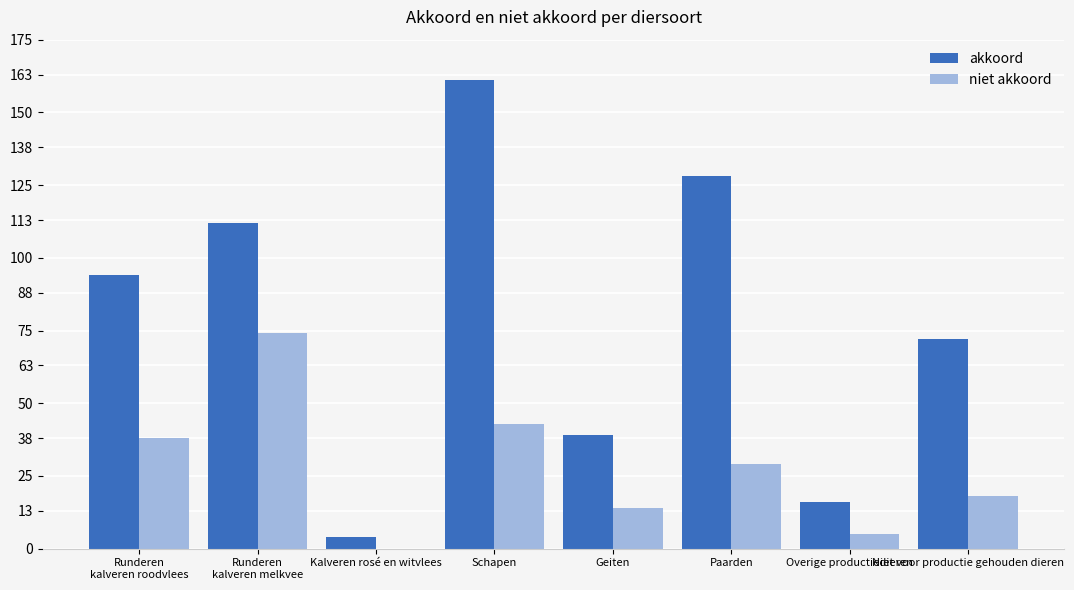

At which label does niet akkoord reach its peak?

Runderen
kalveren melkvee